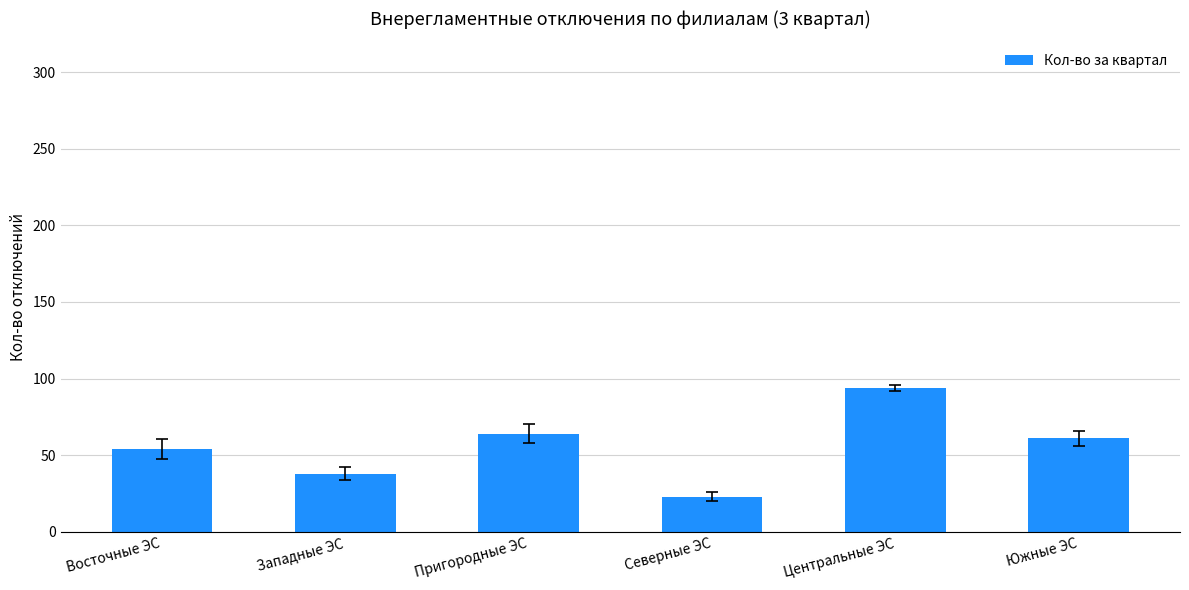

Is it true that the value at Центральные ЭС is 129?

False